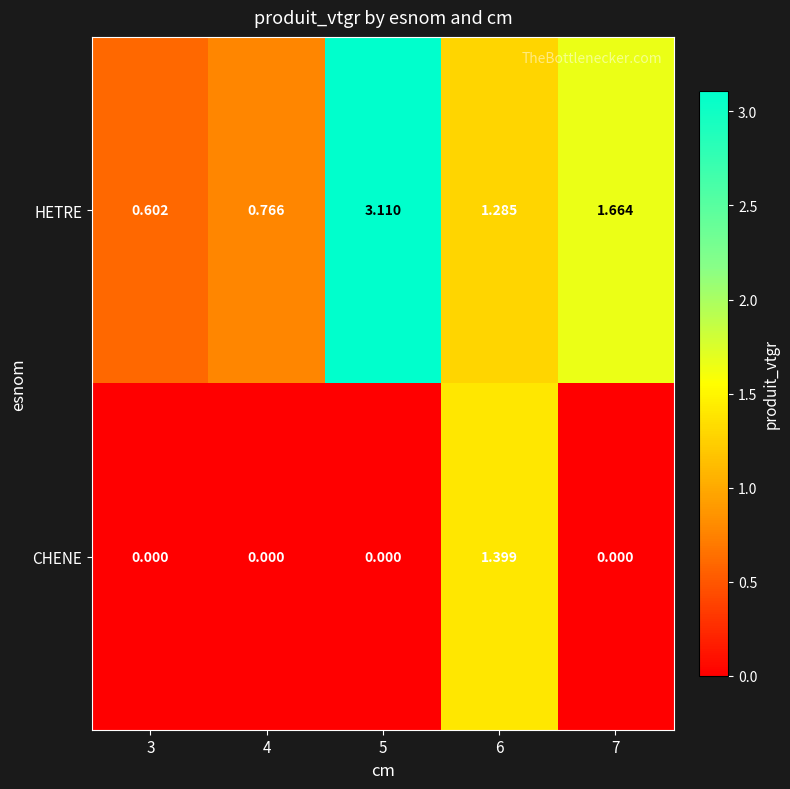

Is the value of CHENE at 6 greater than the value of HETRE at 5?

No